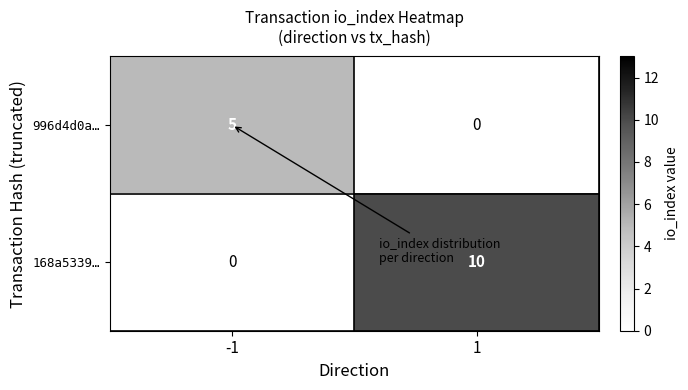

At 1, list the series in order from smallest to largest.

996d4d0a…, 168a5339…